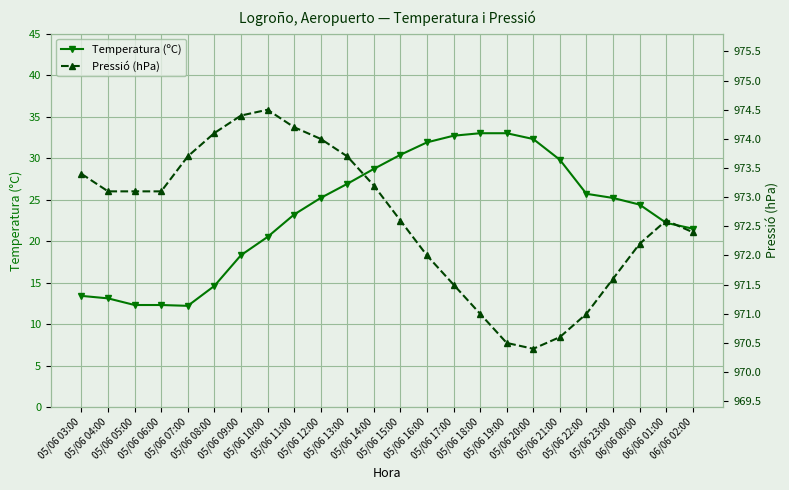

In Pressió (hPa), how many points are higher than both neighbors (excluding endpoints)?

2